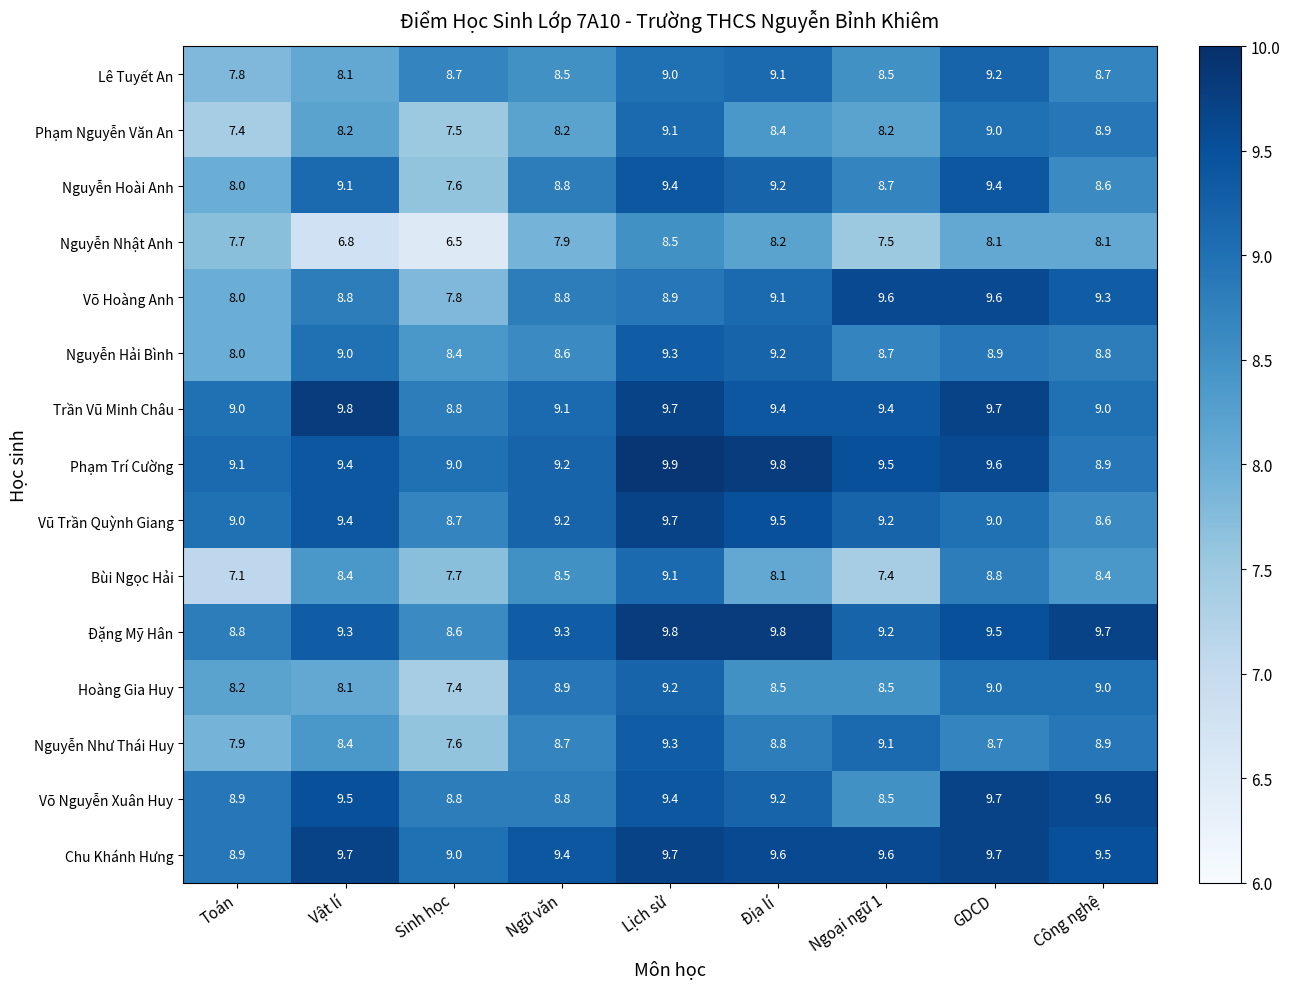

Between Toán and Ngoại ngữ 1, which series saw the biggest shift?

Võ Hoàng Anh